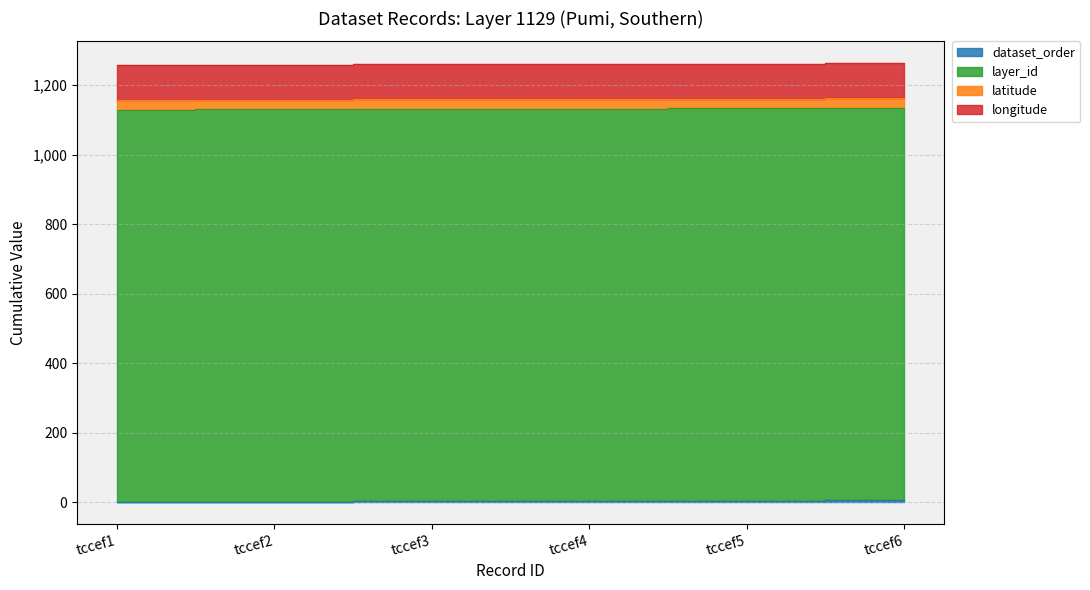

What is the lowest value of the longitude series?

100.6